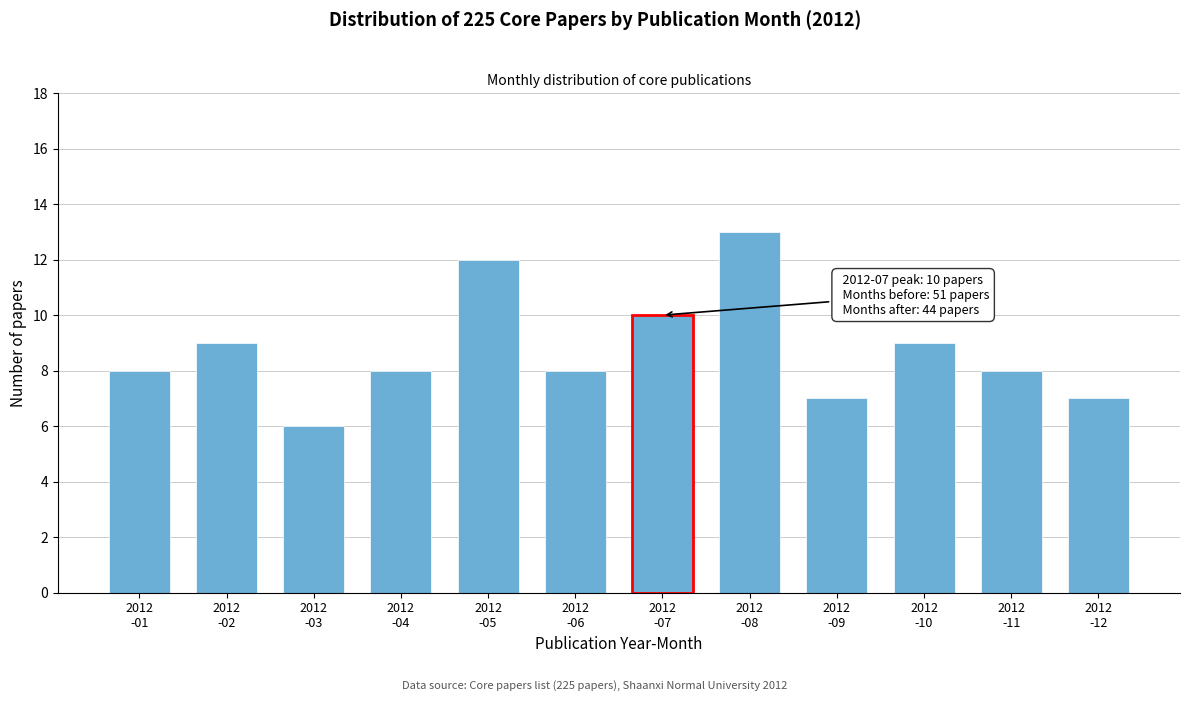

Reading left to right, transcribe all the data shown in this chart.

8	9	6	8	12	8	10	13	7	9	8	7